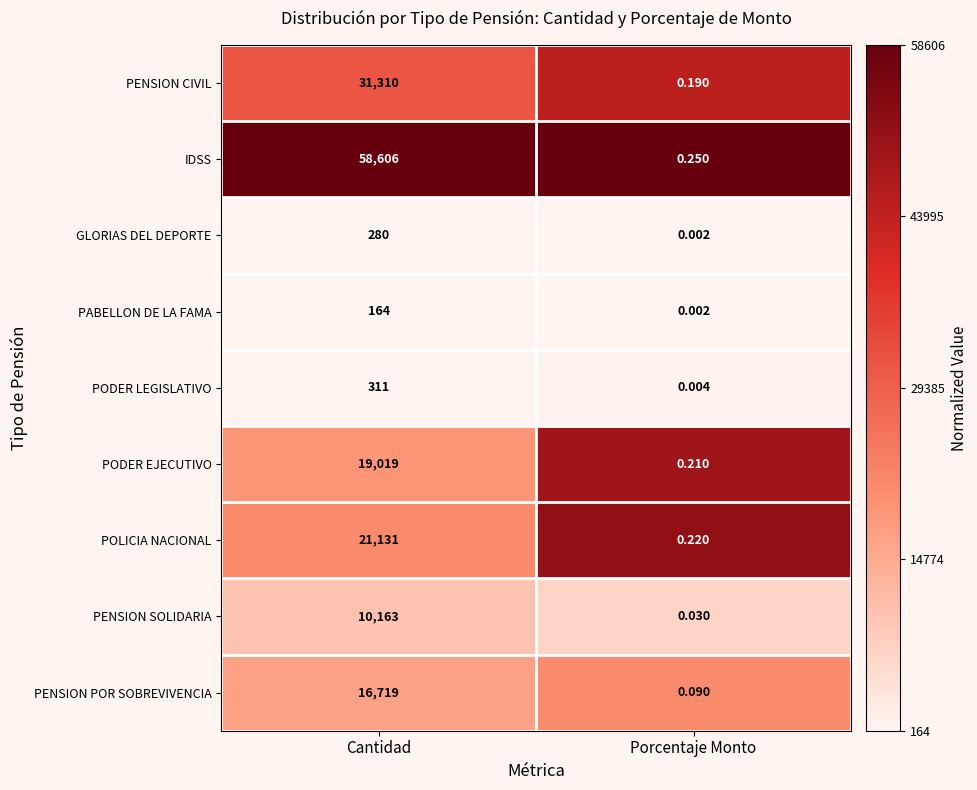

Which series has the largest range (max minus min)?

IDSS